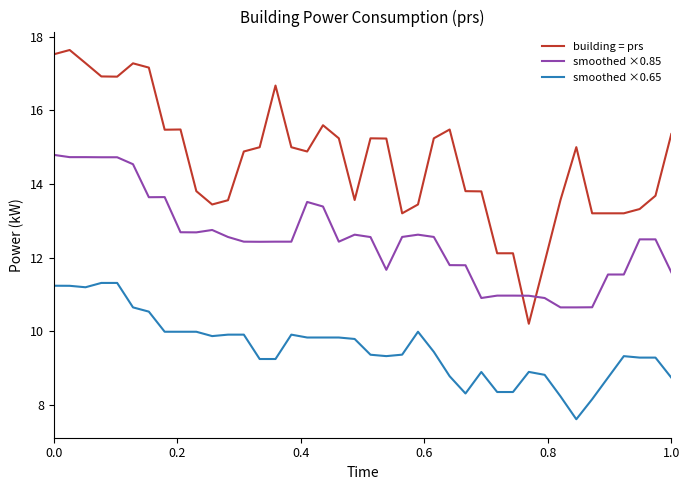

Which series has the largest total across all categories?

building = prs